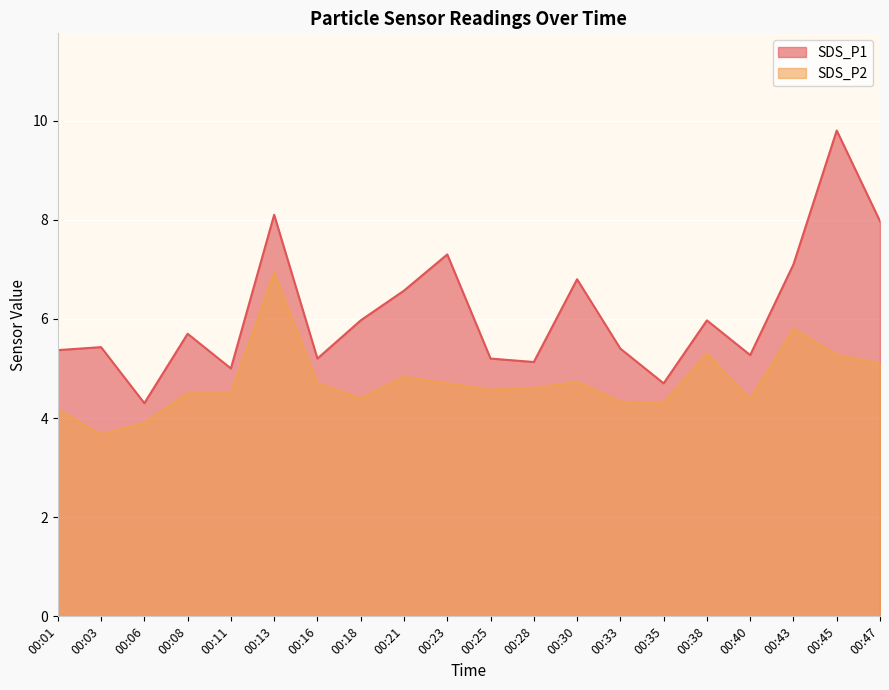

List the labels in order of SDS_P1 value, smallest first.

00:06, 00:35, 00:11, 00:28, 00:16, 00:25, 00:40, 00:01, 00:33, 00:03, 00:08, 00:18, 00:38, 00:21, 00:30, 00:43, 00:23, 00:47, 00:13, 00:45